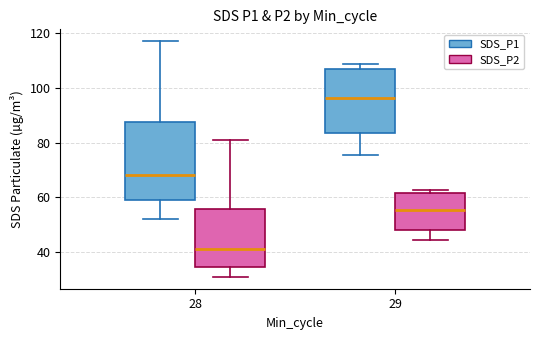

Comparing the boxes themselves (not the whiskers), which one is the tallest?

28 (SDS_P1)